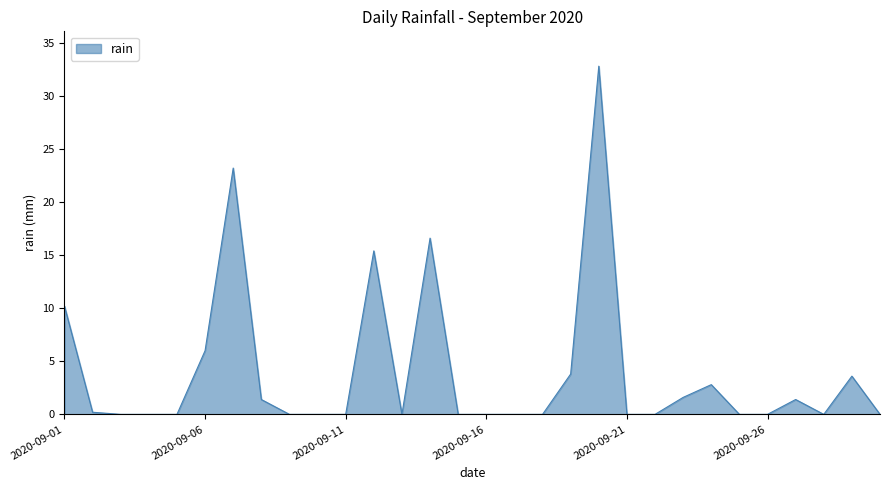

What is the difference between the maximum and minimum values?

32.8